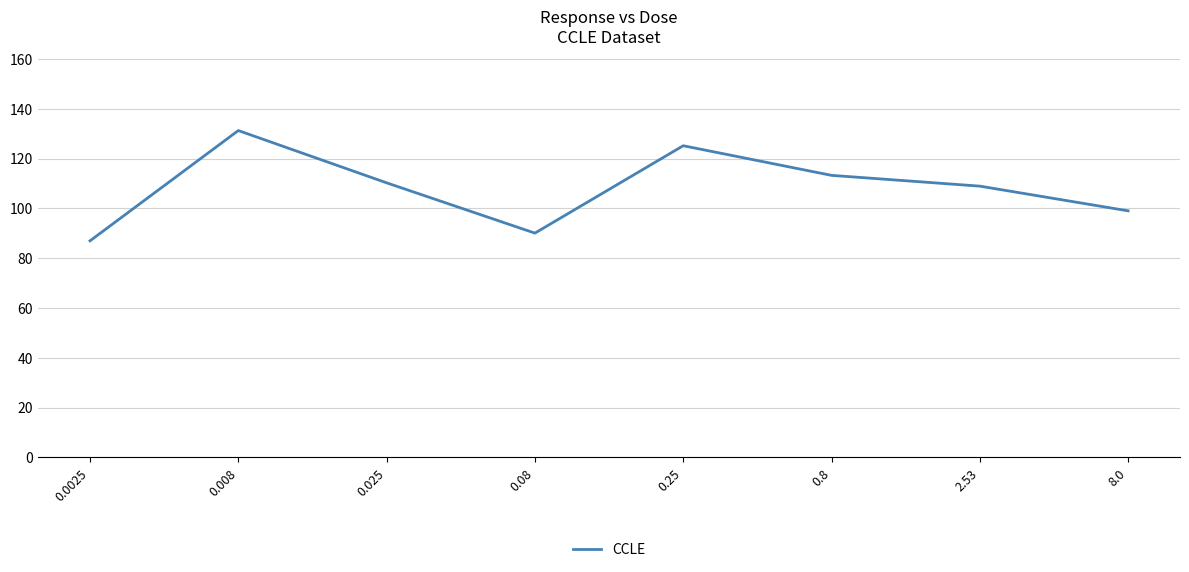

What is the change in value from 0.008 to 0.8?

-18.0